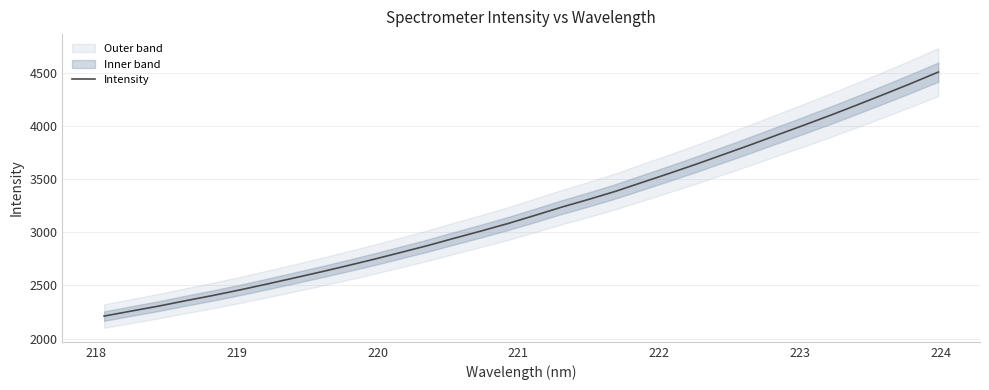

What is the highest value of the Intensity series?

4506.6